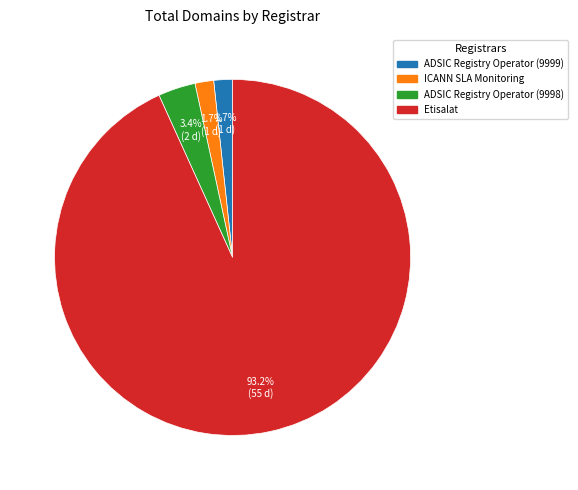

What is the ratio of the value at ADSIC Registry Operator (9998) to the value at ADSIC Registry Operator (9999)?

2.0